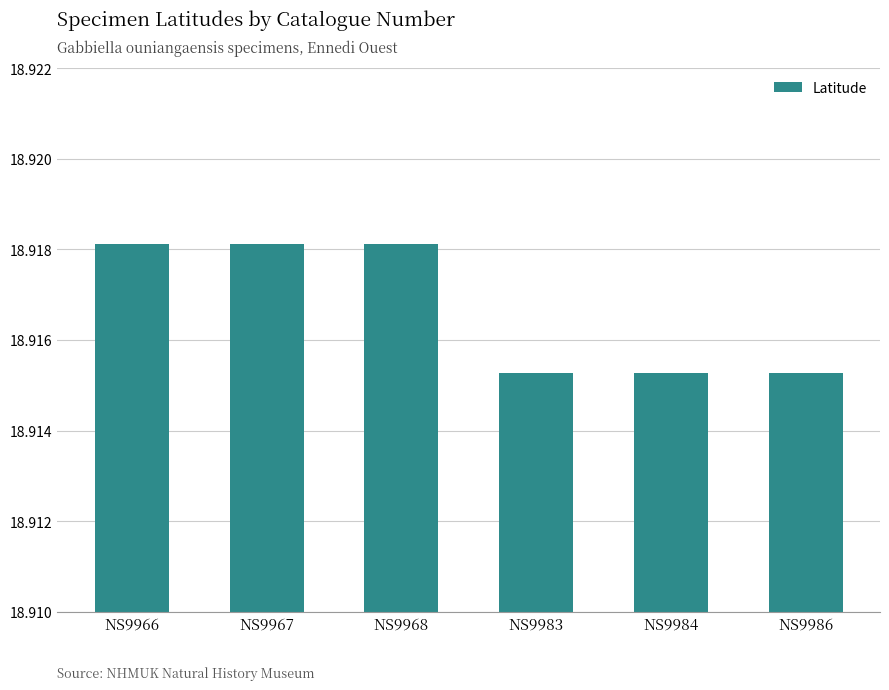

What is the sum of the values at NS9967 and NS9968?

37.8